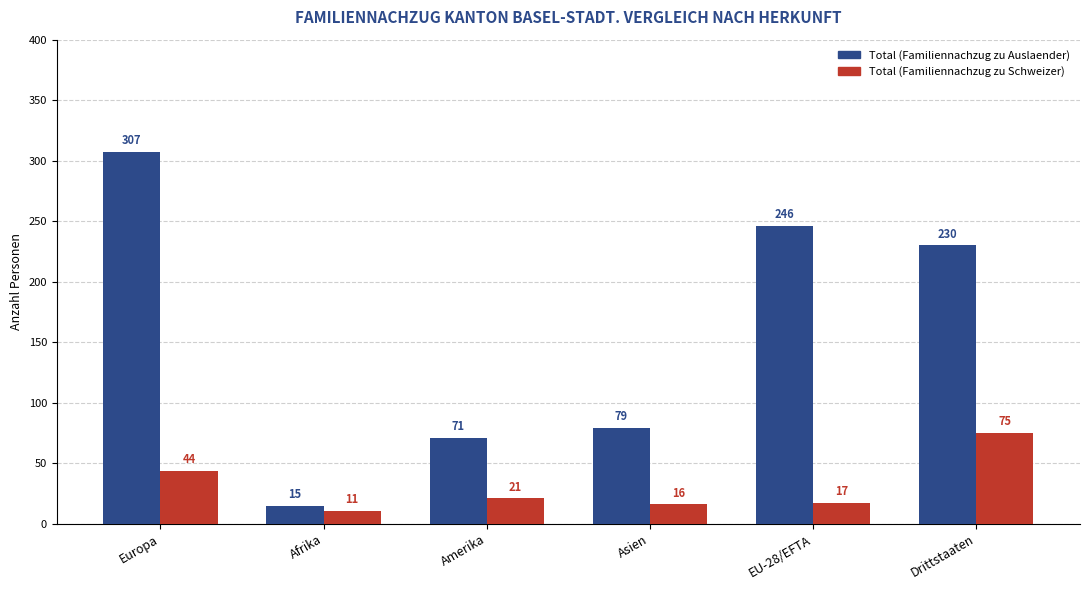

What is the value of the Total (Familiennachzug zu Schweizer) bar at the 4th from the left?

16